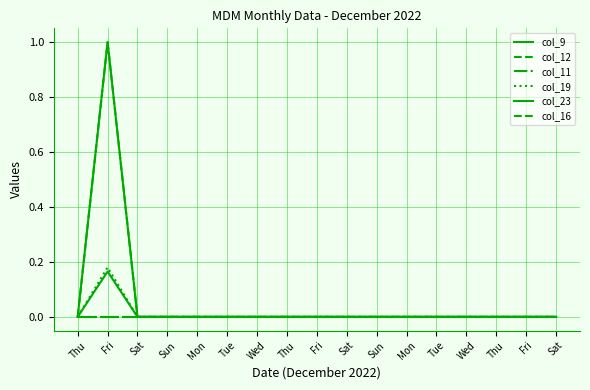

True or false: col_23 and col_19 cross at least once.

False